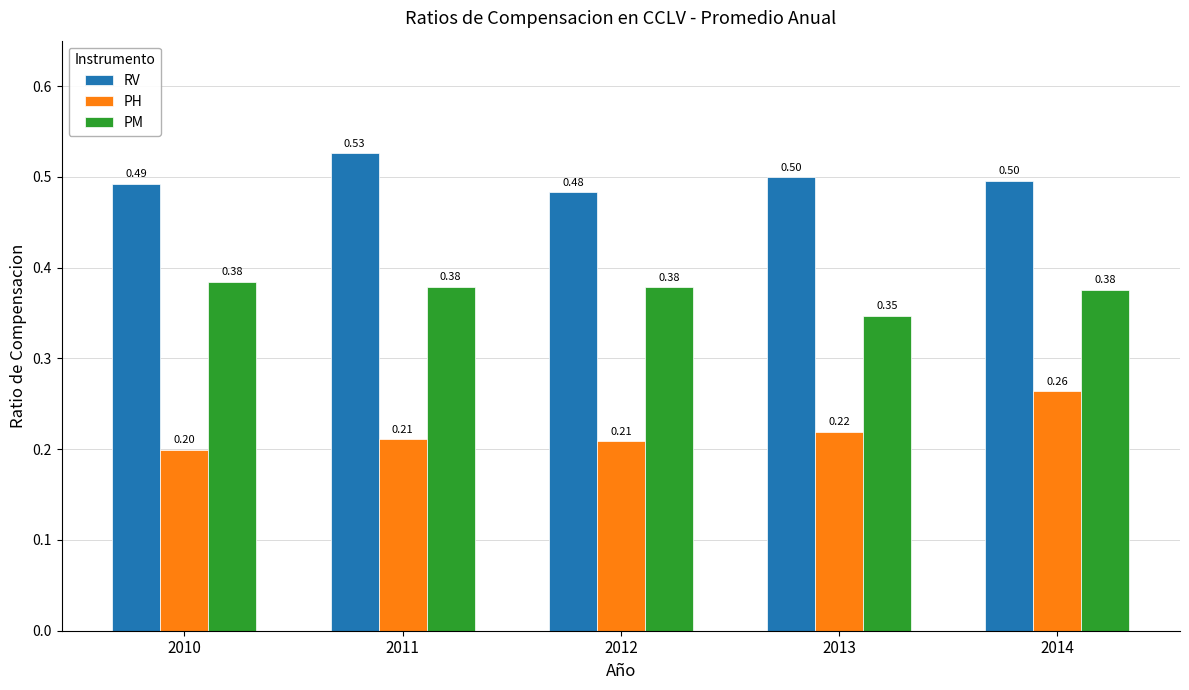

At how many categories does at least one series exceed 0?

5